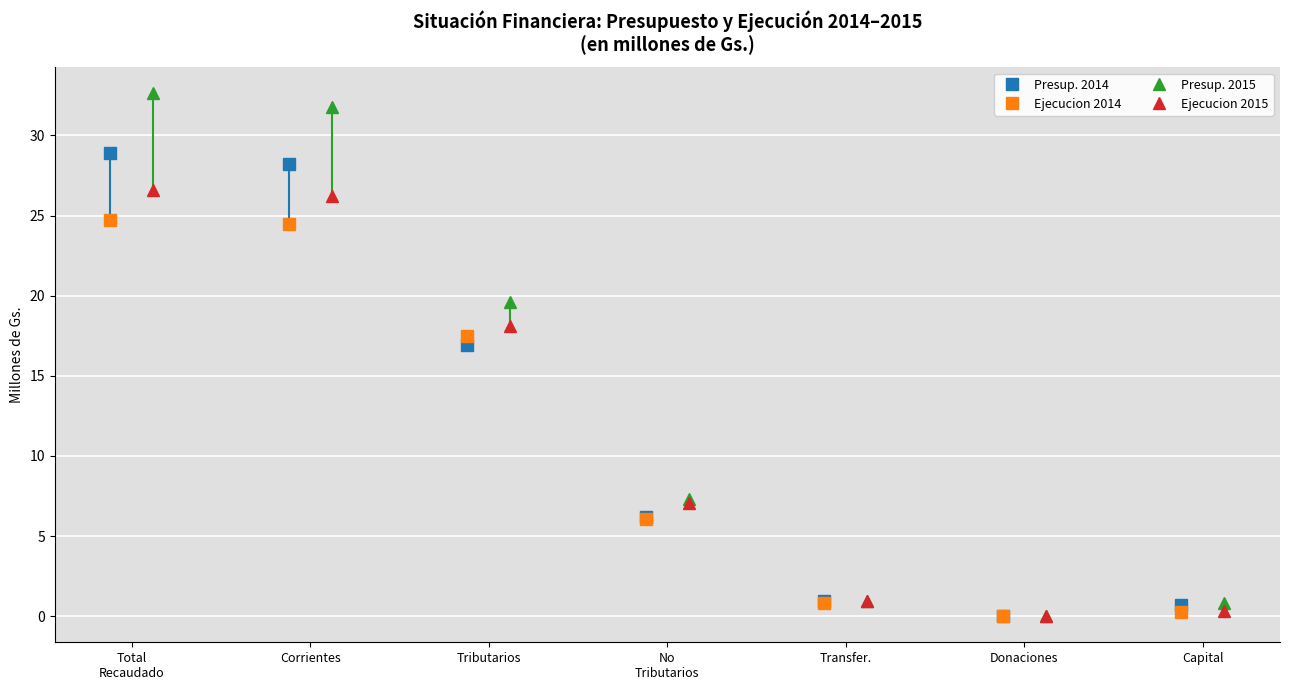

What is the label of the 1st point from the right?

Capital